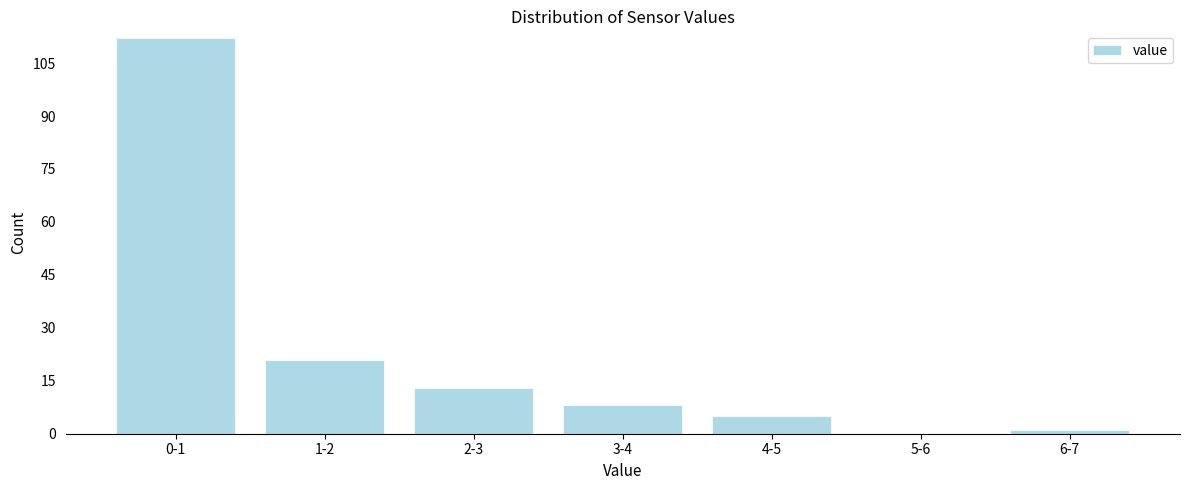

Reading left to right, list all the values displayed in this chart.

0-1=112	1-2=21	2-3=13	3-4=8	4-5=5	5-6=0	6-7=1